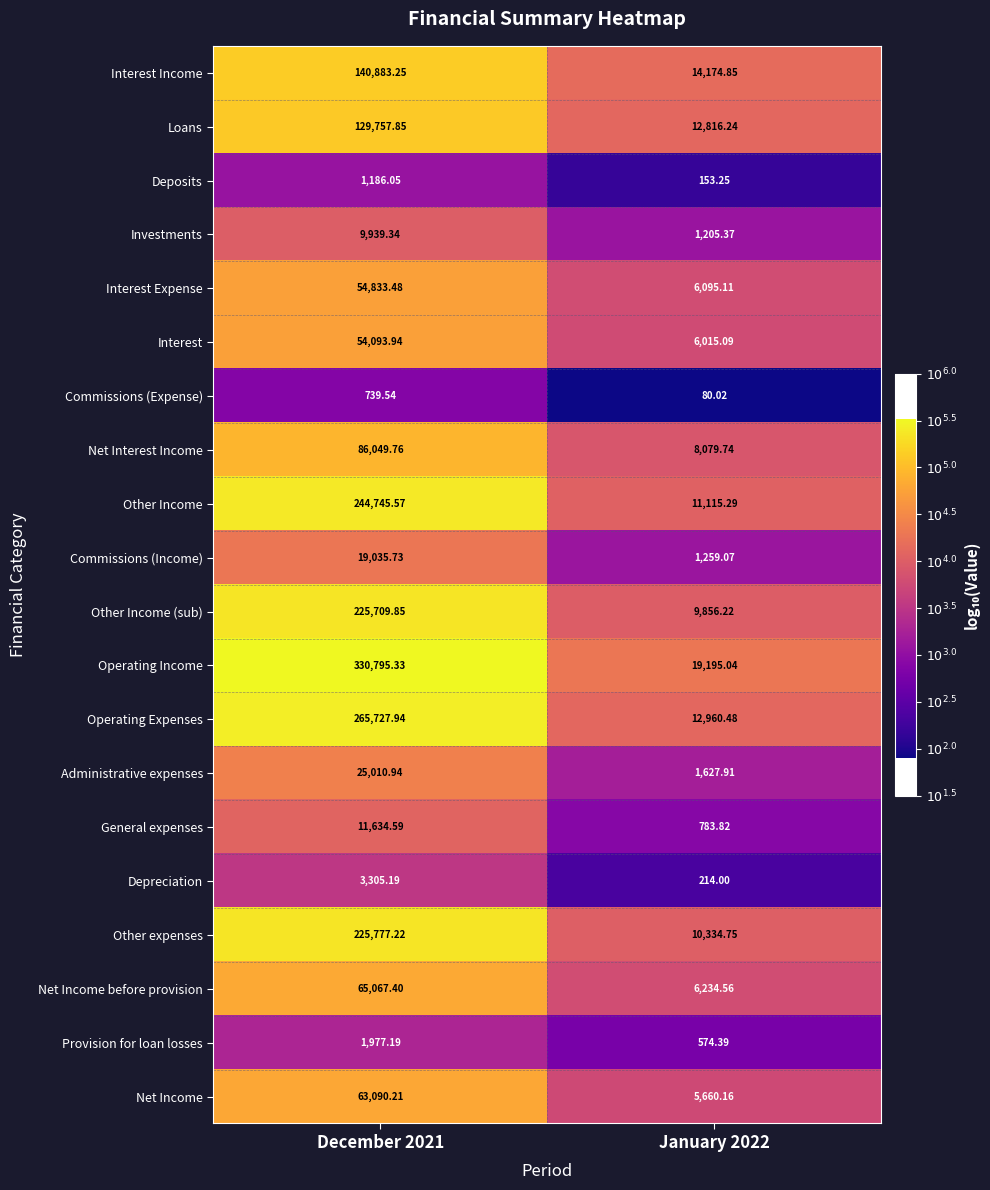

Which label corresponds to the largest value in the chart?

December 2021